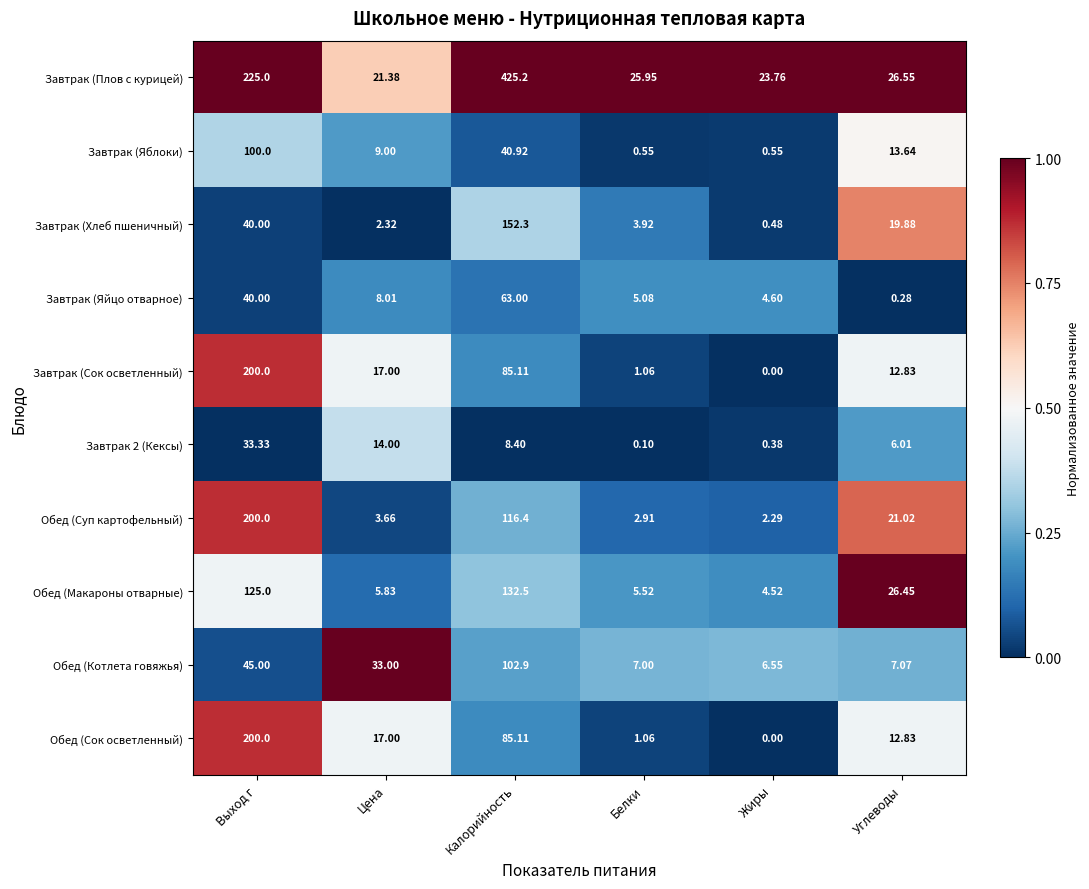

How many distinct data groups are displayed?

10